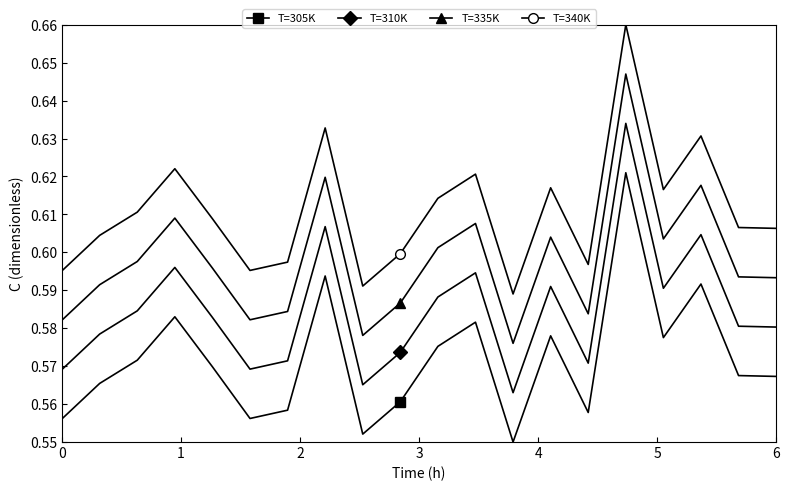

What are all the series names shown in the legend?

T=305K, T=310K, T=335K, T=340K